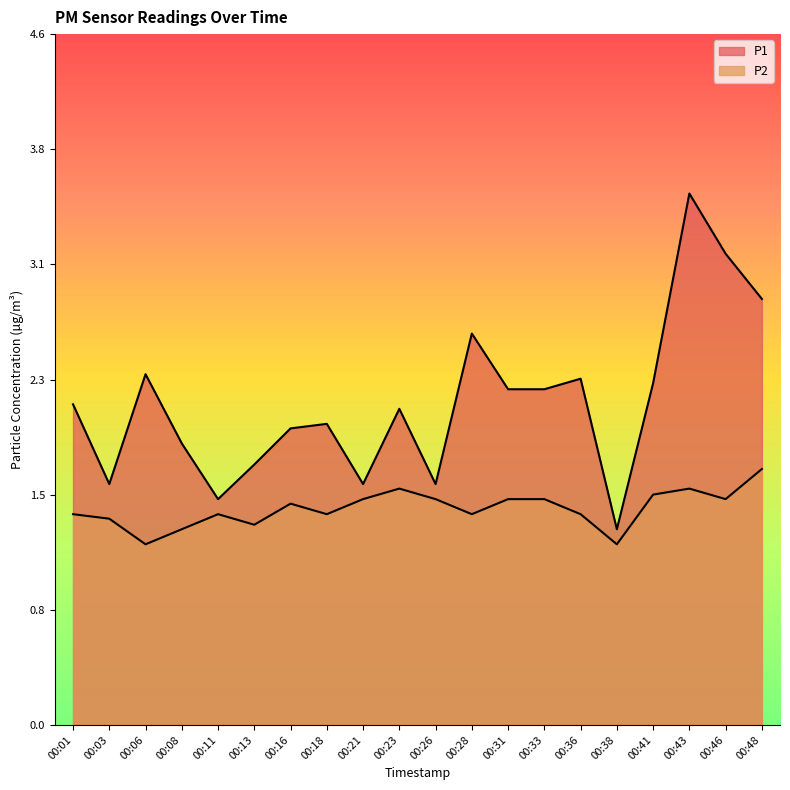

Does the chart display data point markers on the line(s)?

No